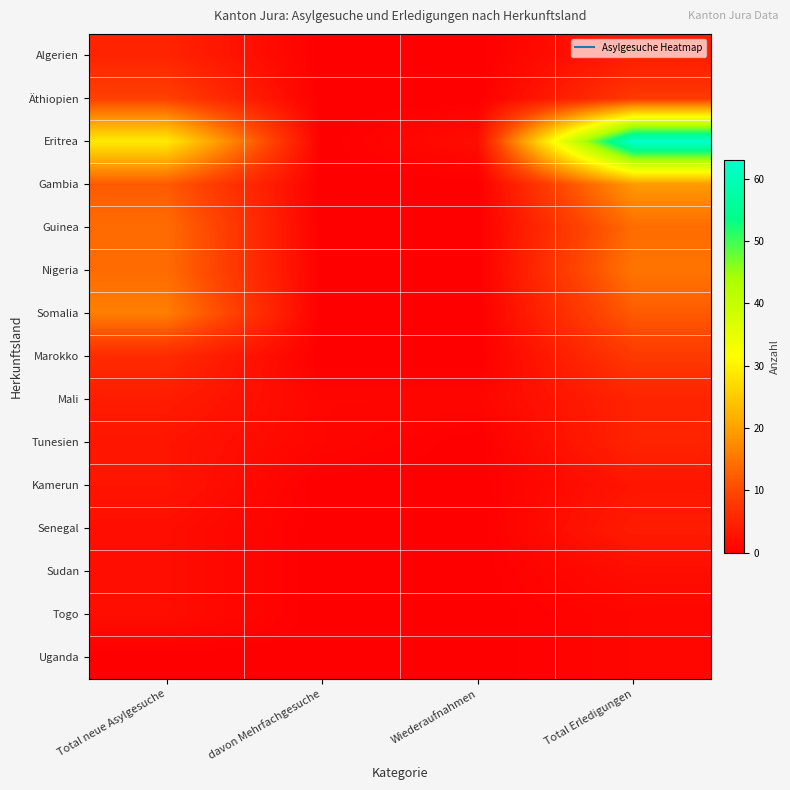

What is the difference between the highest and lowest values at Wiederaufnahmen?

2